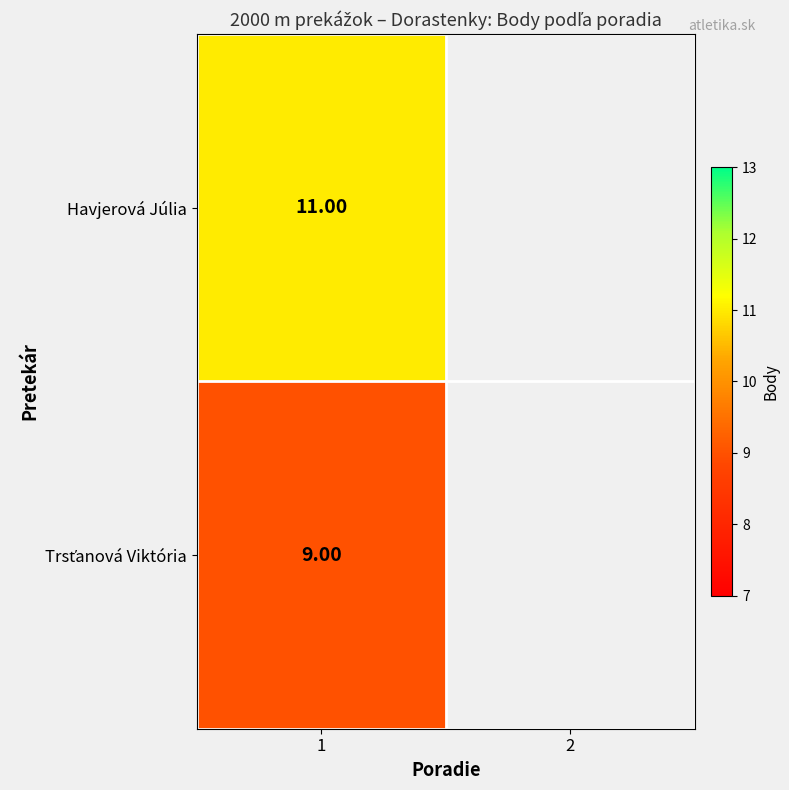

List the labels in order of Trsťanová Viktória value, smallest first.

1, 2